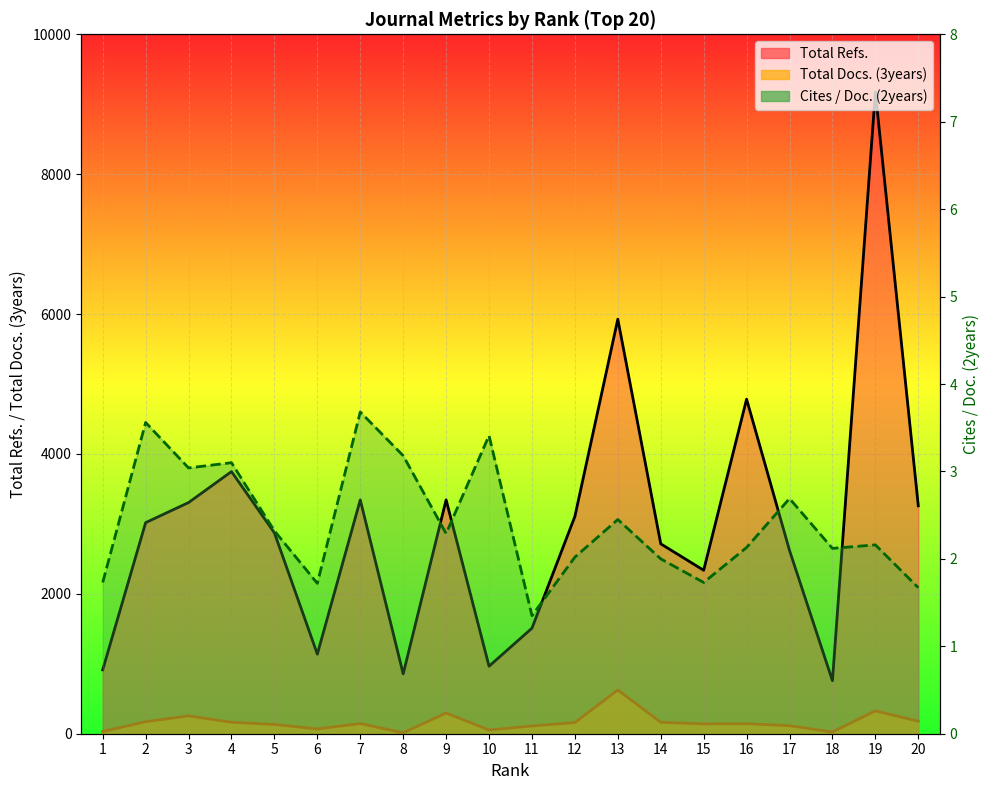

Count the number of categories in the chart.

20